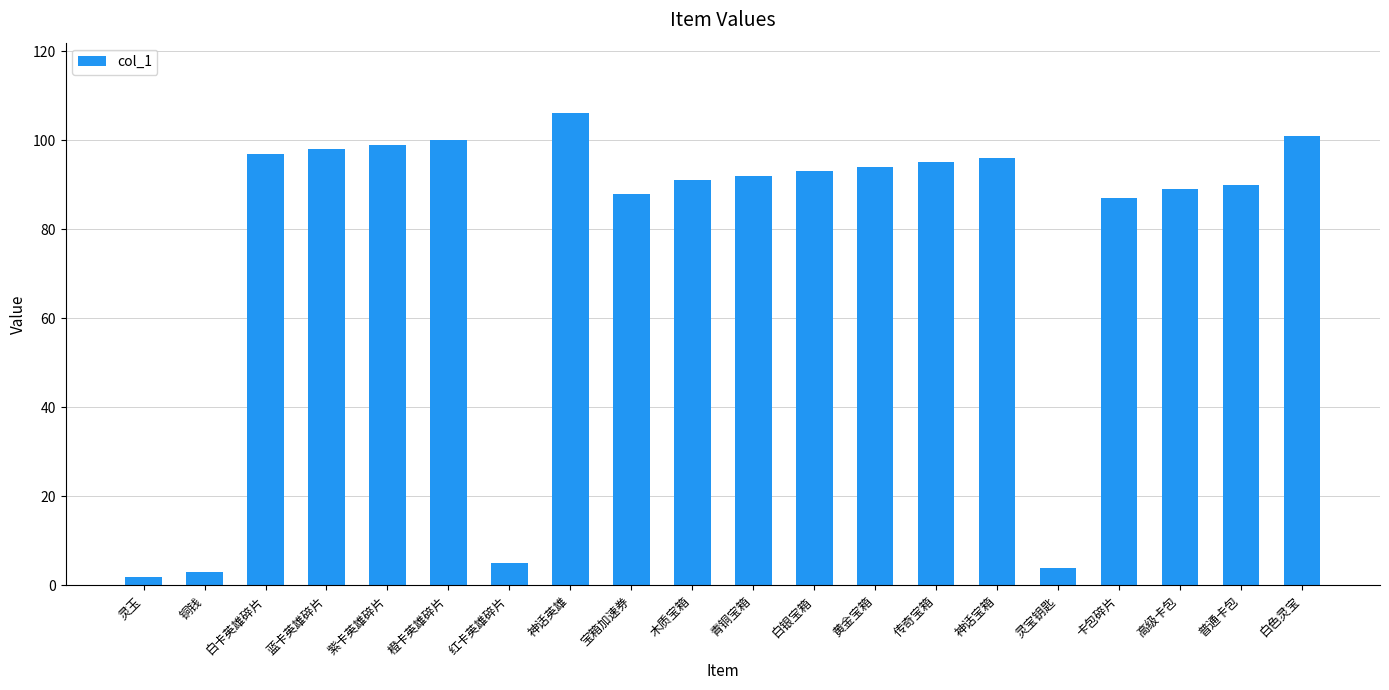

What position from the right is 白卡英雄碎片?

18